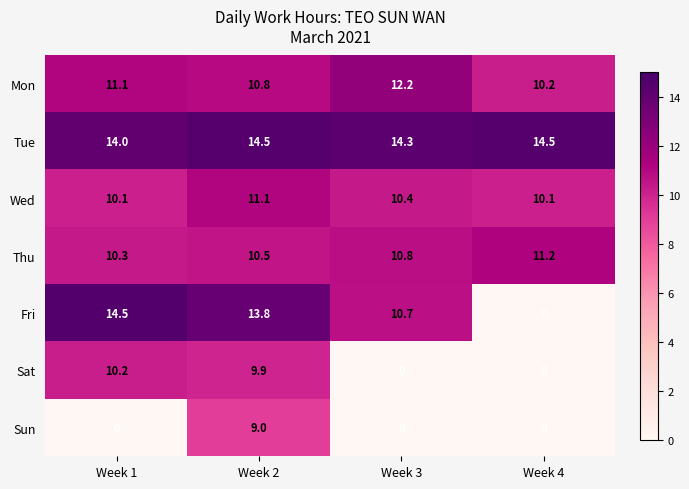

What is the difference between the highest and lowest values at Week 4?

14.5